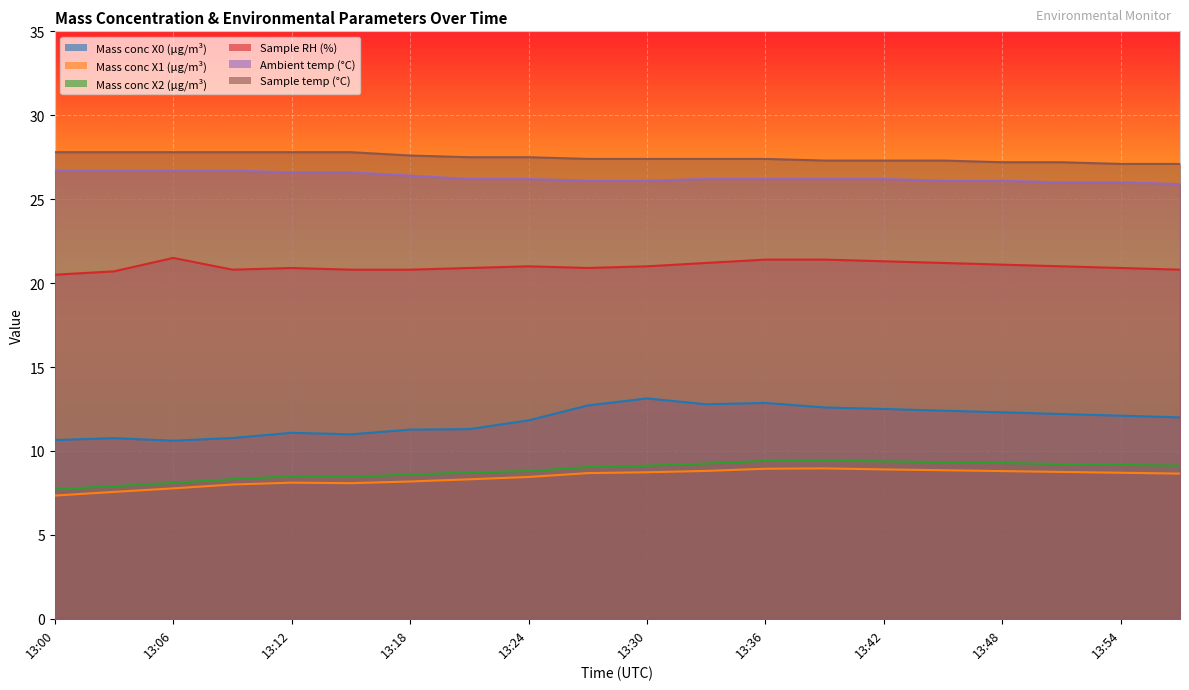

What is the minimum value for Sample temp (°C)?

27.1